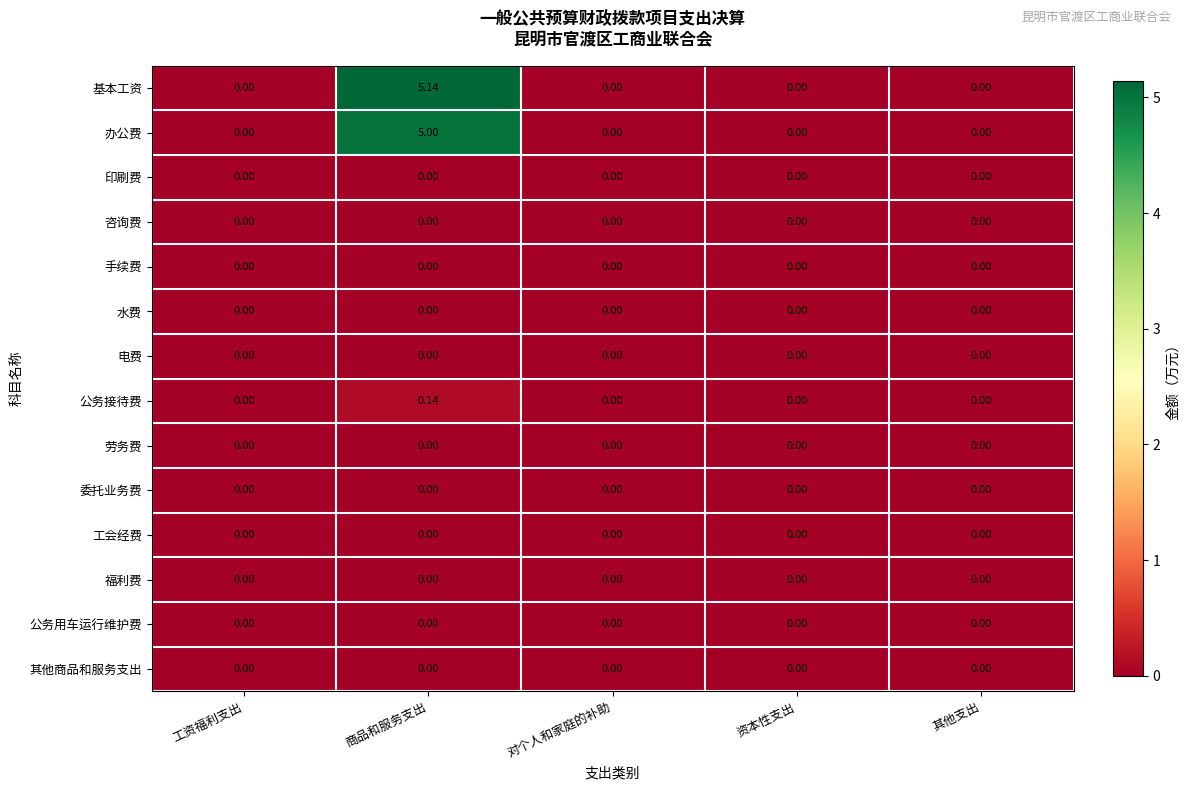

At which category is the sum across all series the highest?

商品和服务支出